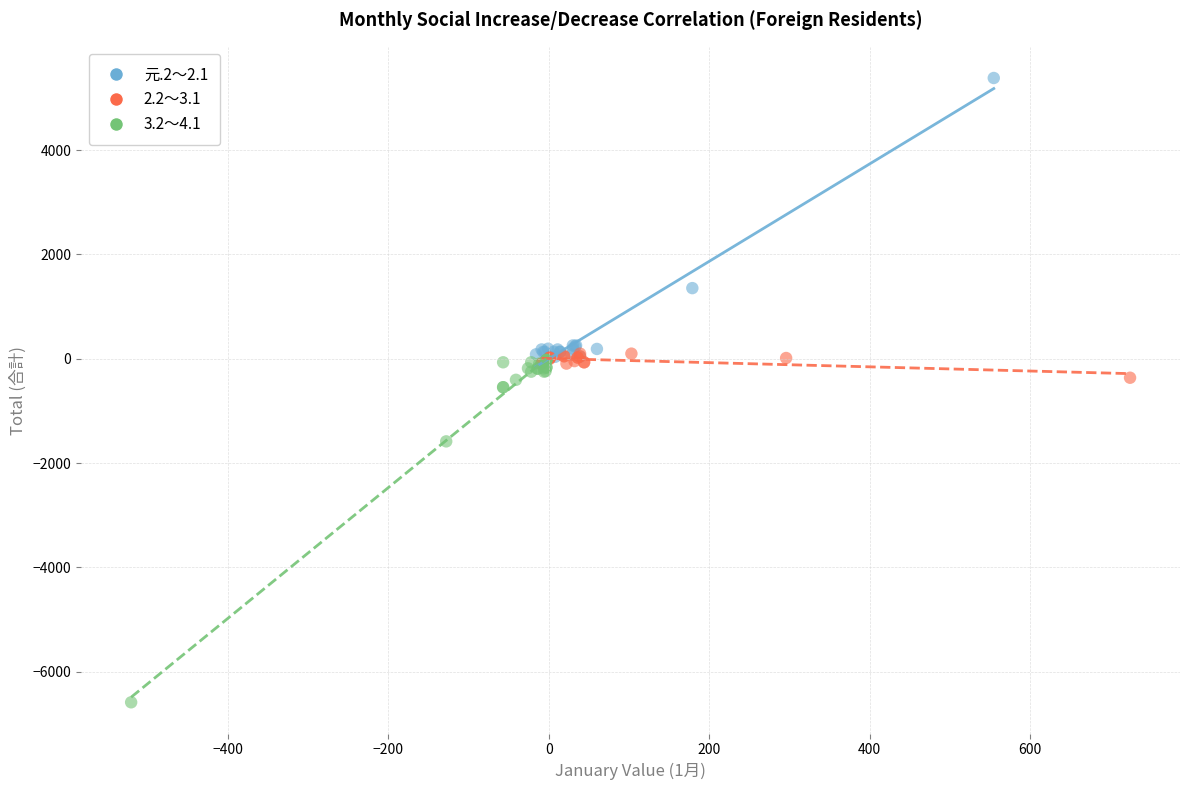

Which series contains the lowest Y value?

3.2～4.1